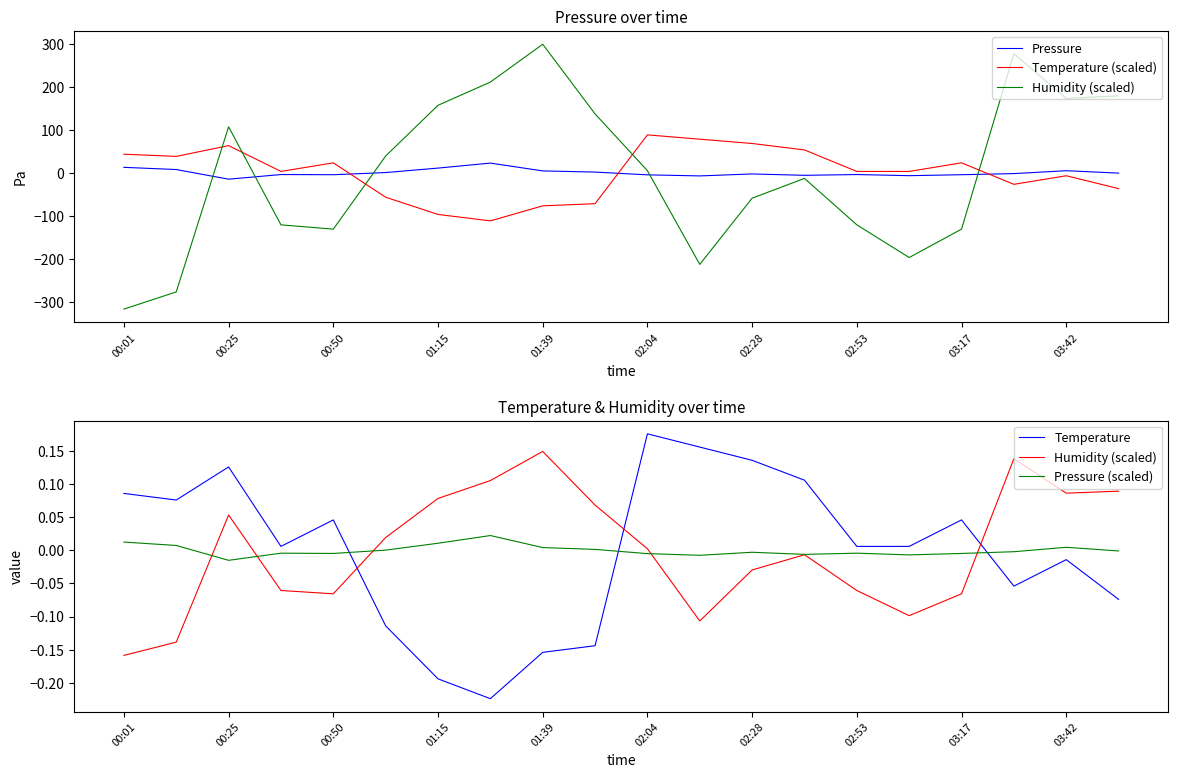

What position from the left is 00:25?

2